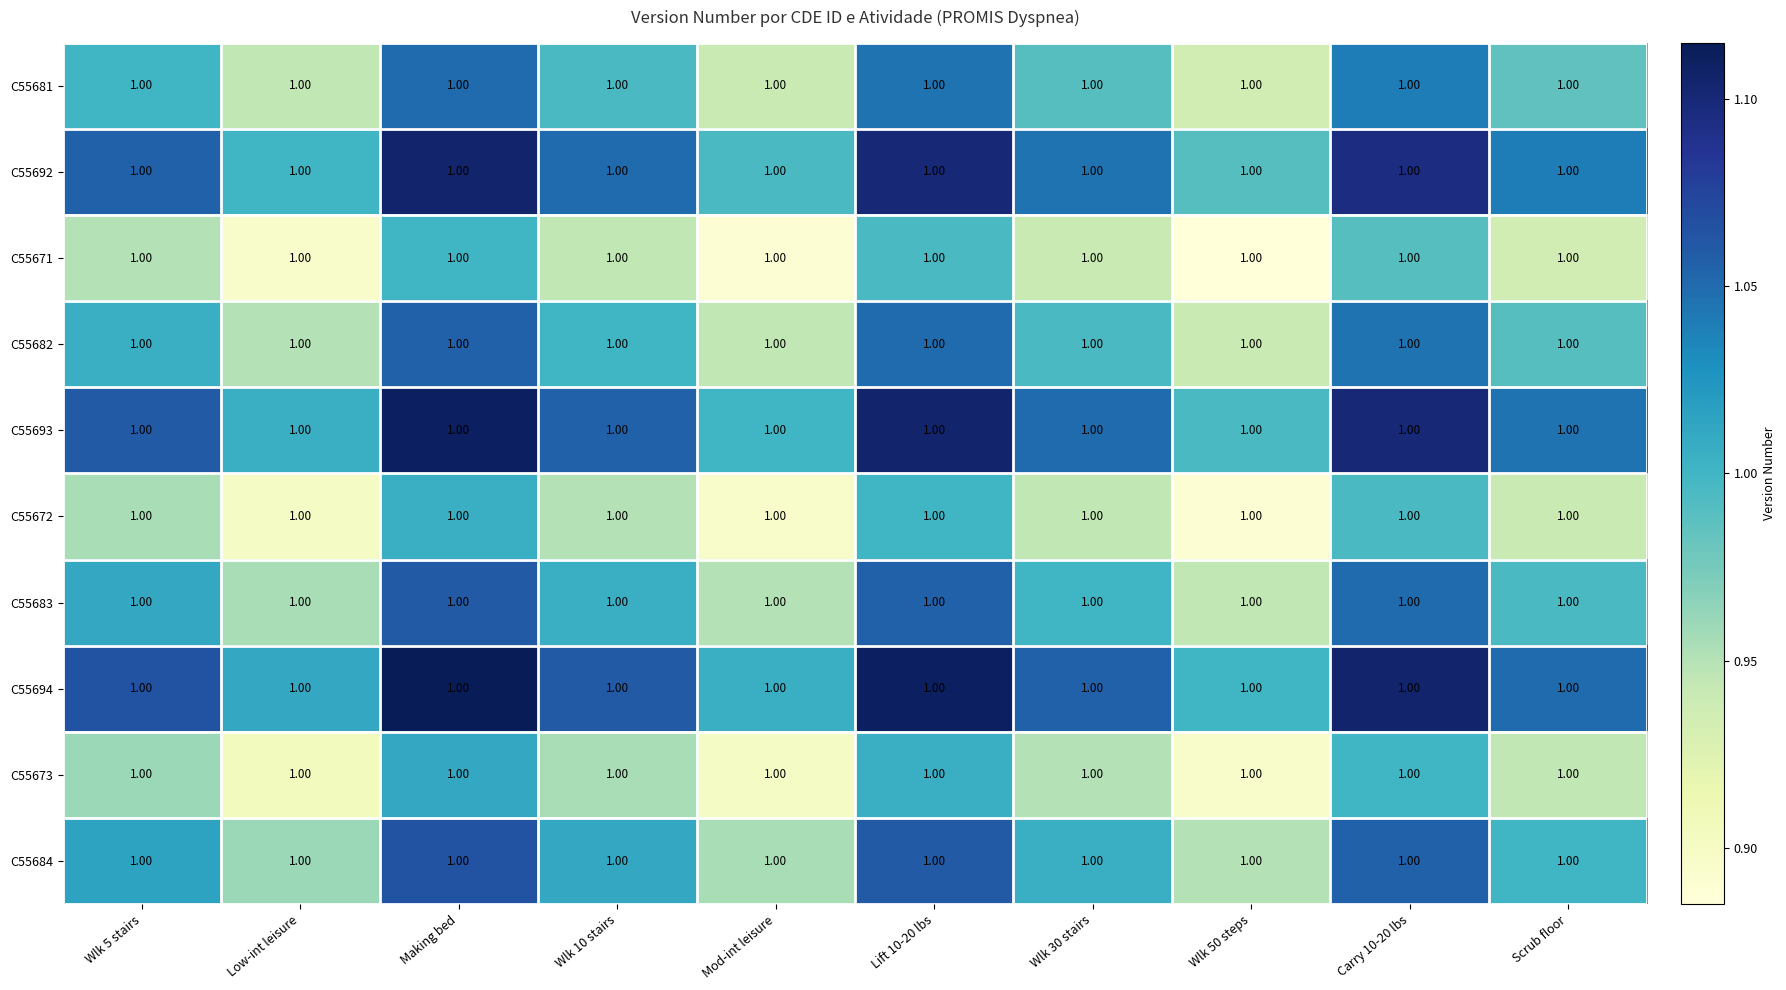

What is the average value of the C55692 series?

1.0